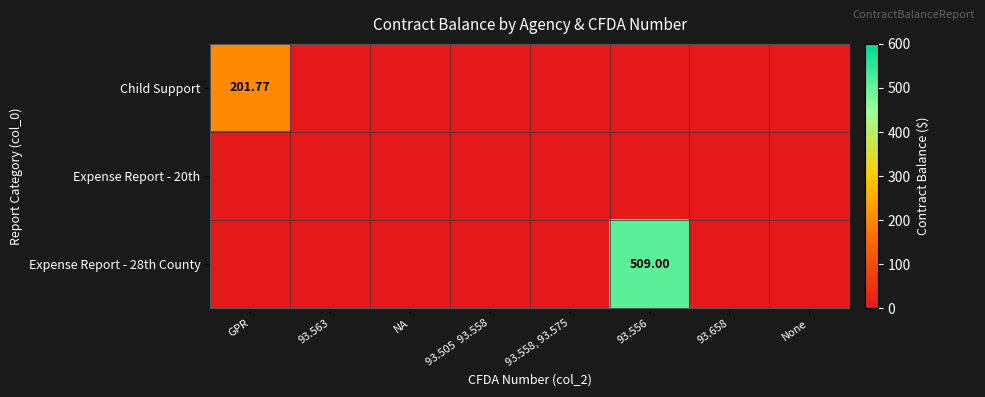

At which category is the sum across all series the highest?

93.556